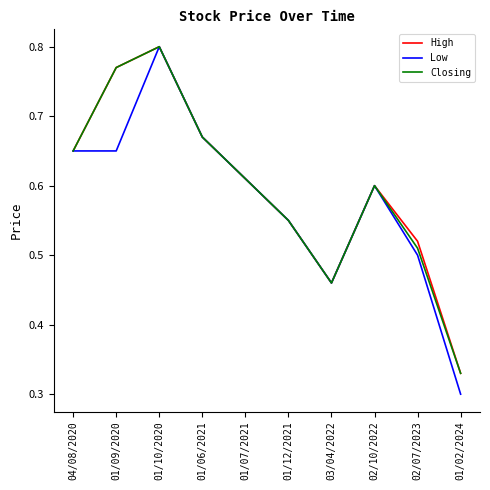

Which category has the highest value in the Low series?

01/10/2020